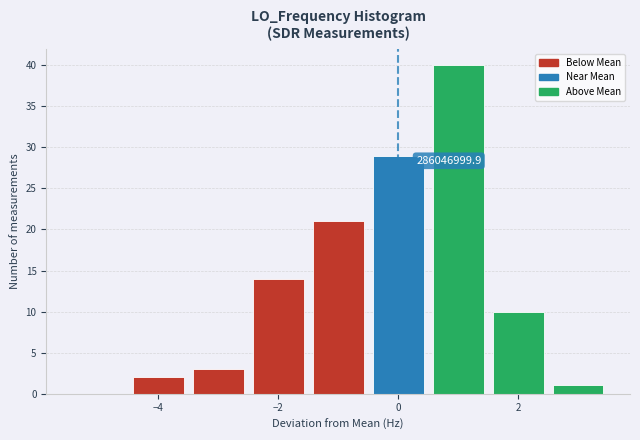

Which range on the x-axis has the tallest bar?

0.5 to 1.5